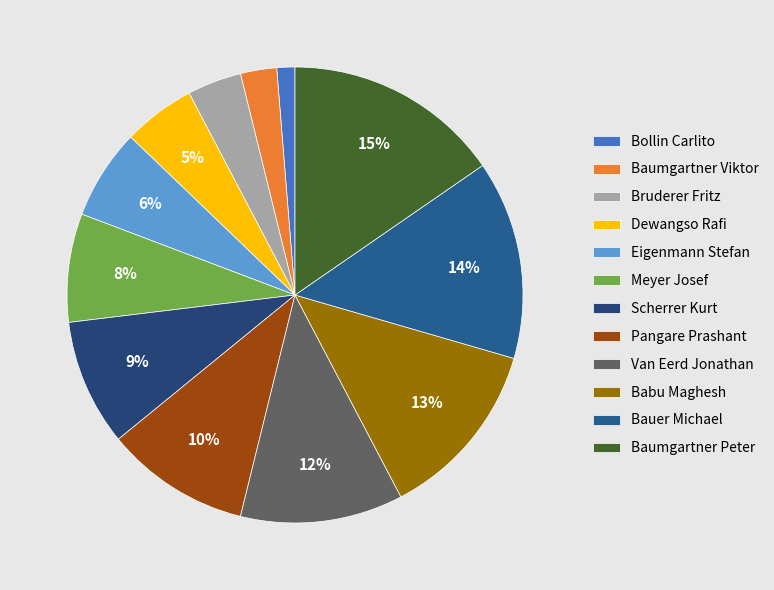

What percentage is NOT represented by Bruderer Fritz?

96.2%